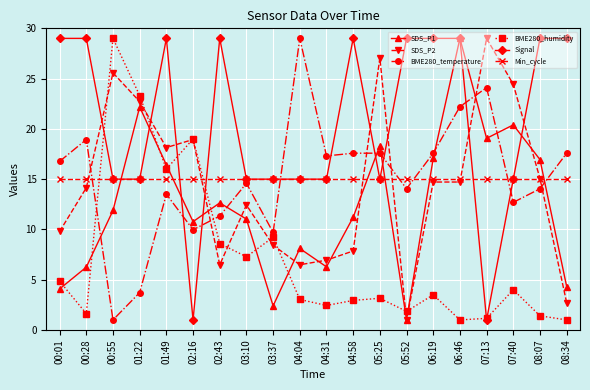

What is the lowest value of the BME280_temperature series?

1.0